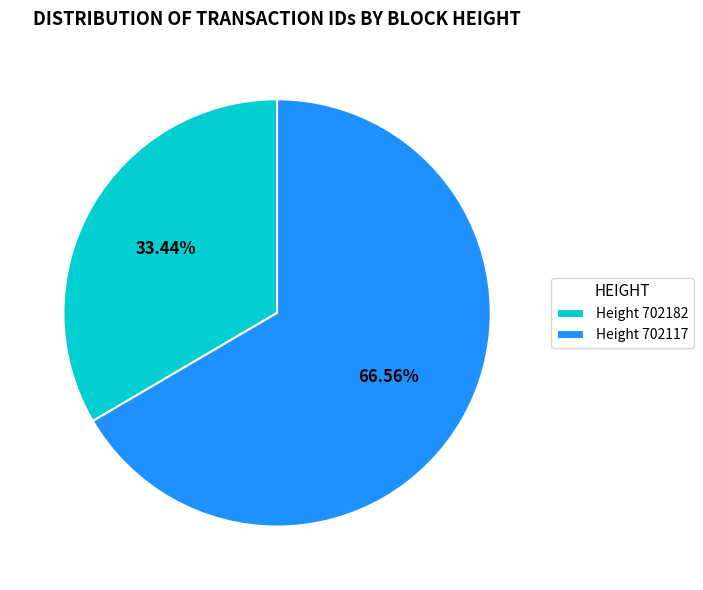

Approximately how many times larger is the value at Height 702182 compared to Height 702117?

0.5